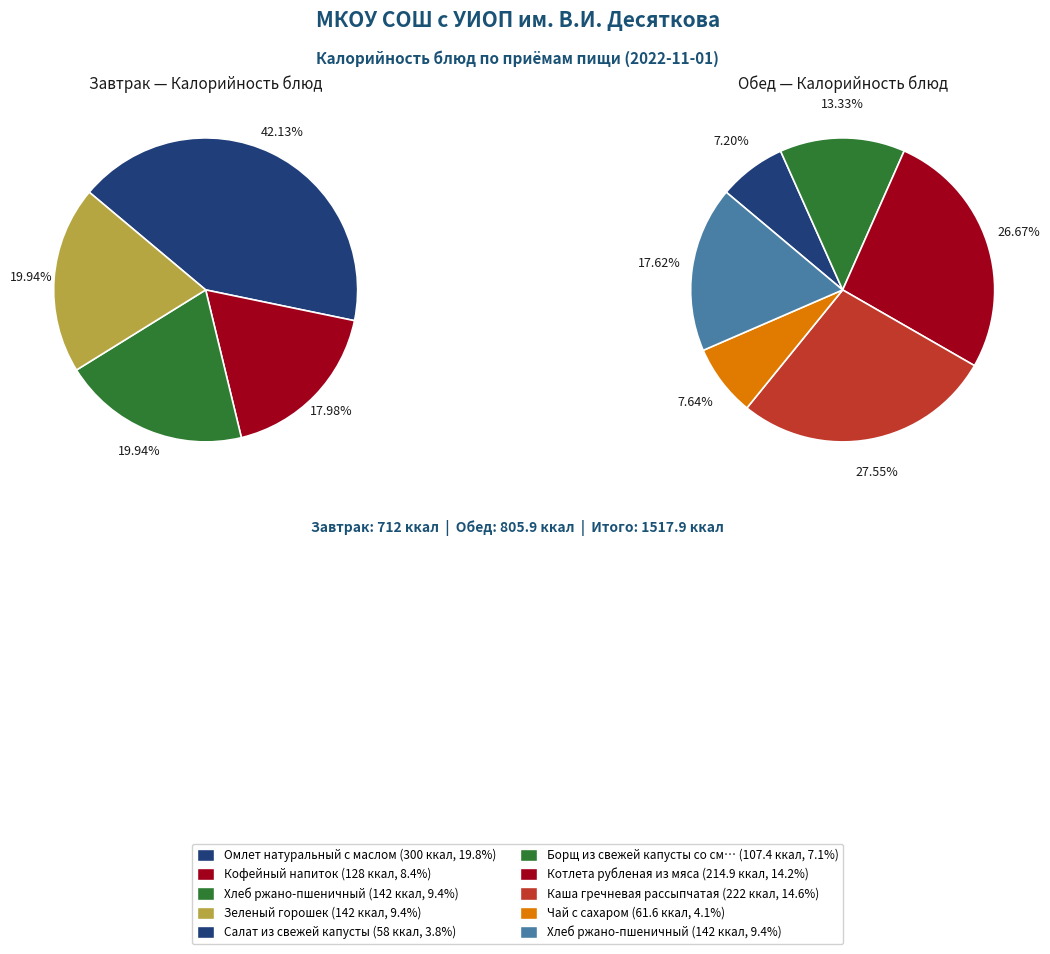

To the nearest percent, what percentage of the pie is Кофейный напиток?

8%